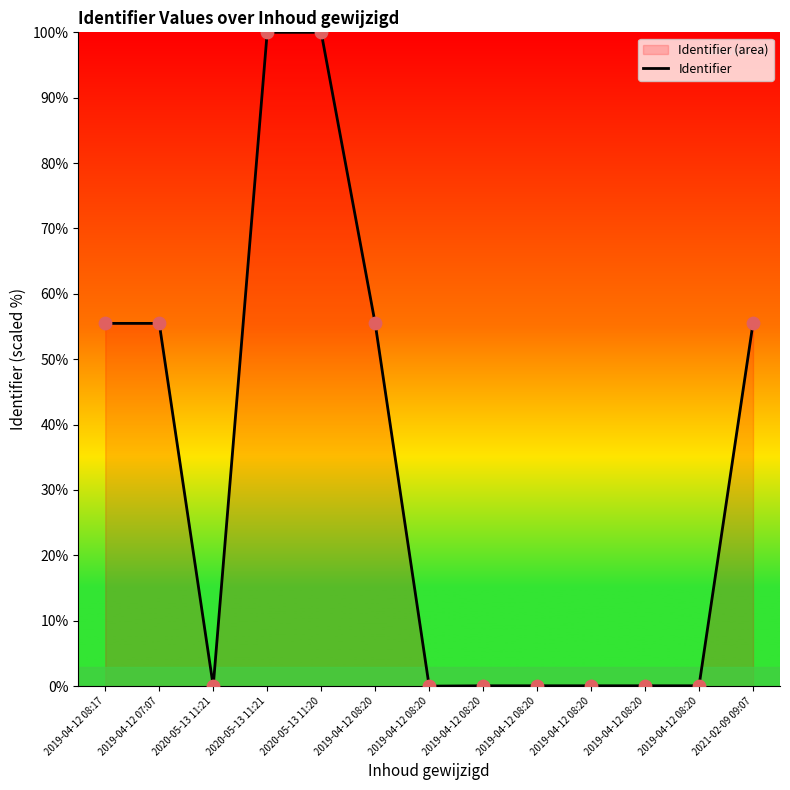

Which has a higher value, 2021-02-09 09:07 or 2020-05-13 11:21?

2020-05-13 11:21